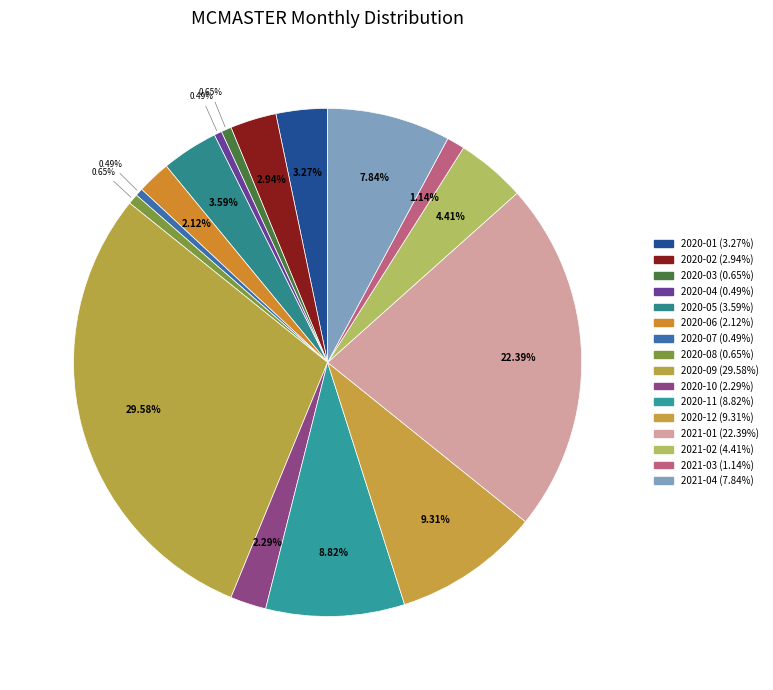

What is the change in value from 2020-04 to 2020-09?

+178